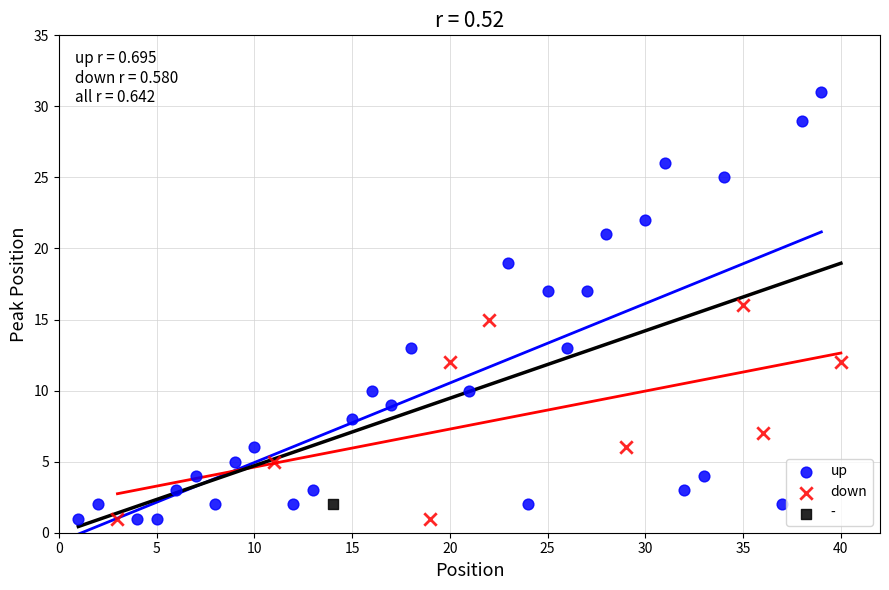

What are all the series names shown in the legend?

up, down, -